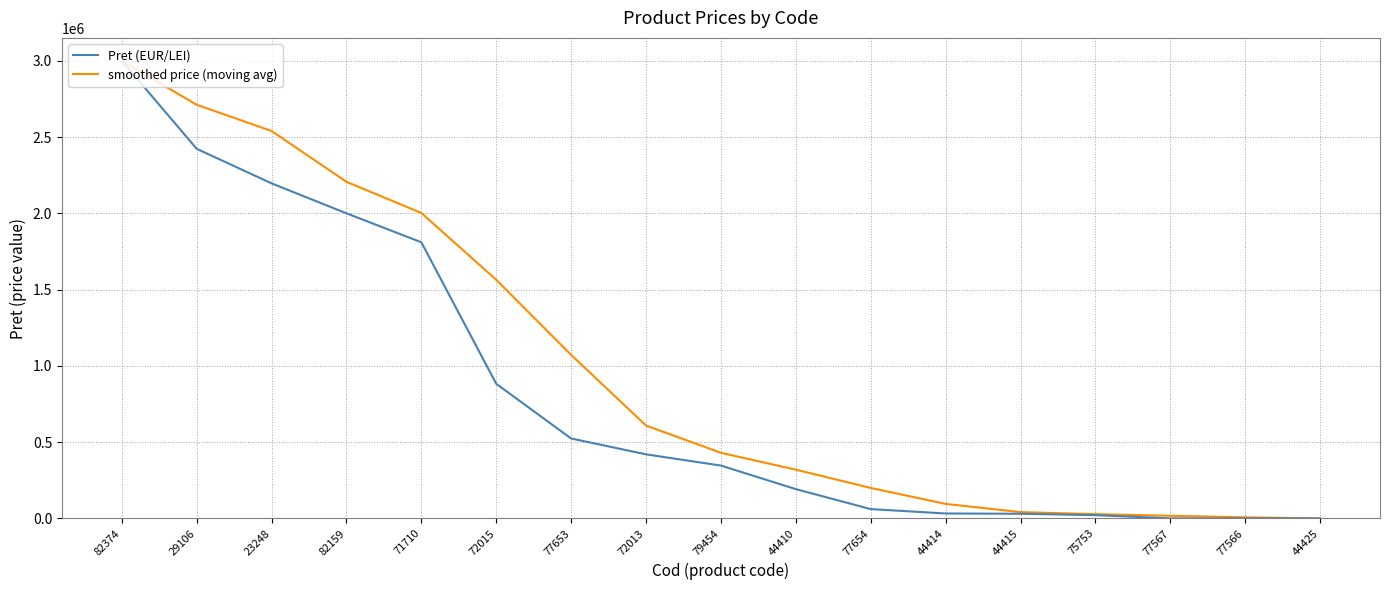

The Pret (EUR/LEI) series shows 21434.0 at 75753. True or false?

True